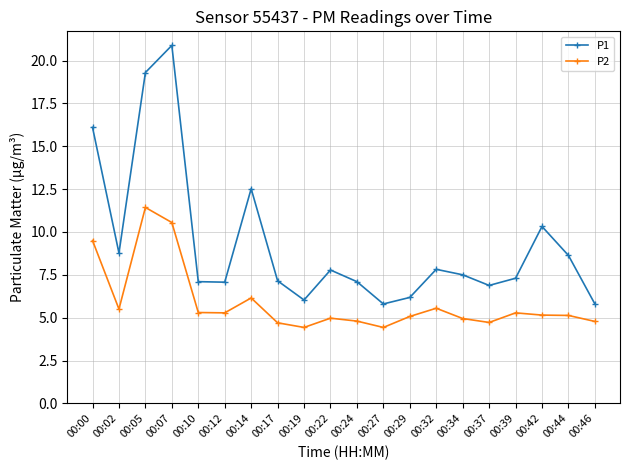

Which category has the highest value across all series?

00:07